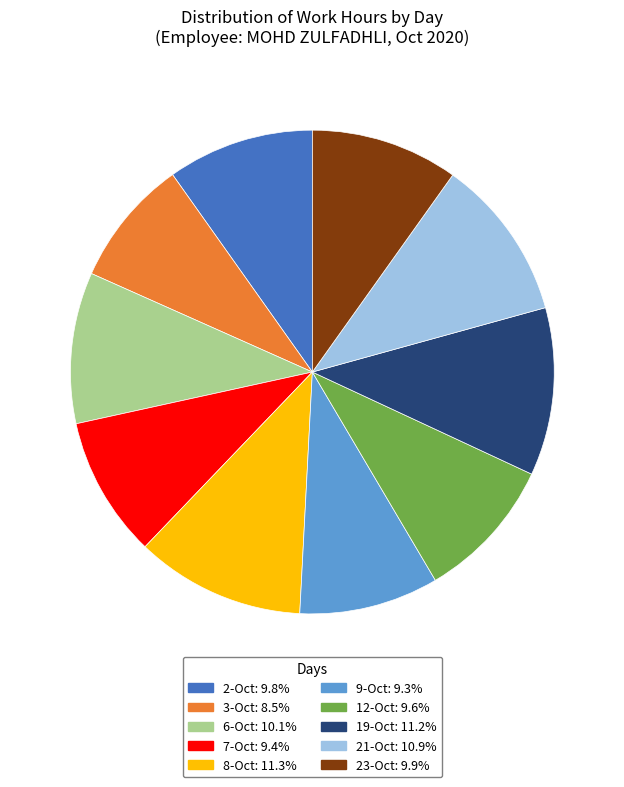

Does 2-Oct account for over 50% of the chart?

No